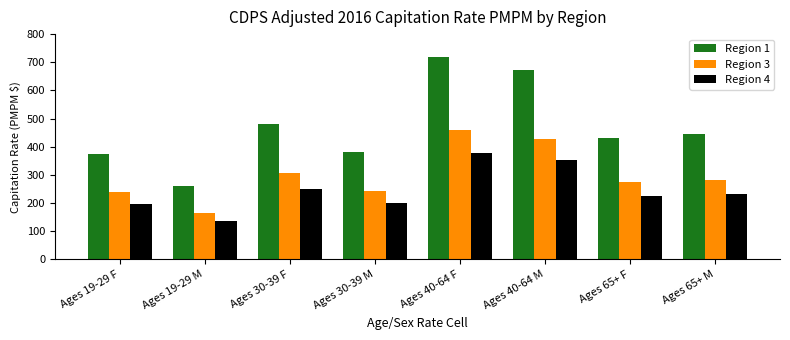

List the series in order of their overall mean, lowest first.

Region 4, Region 3, Region 1